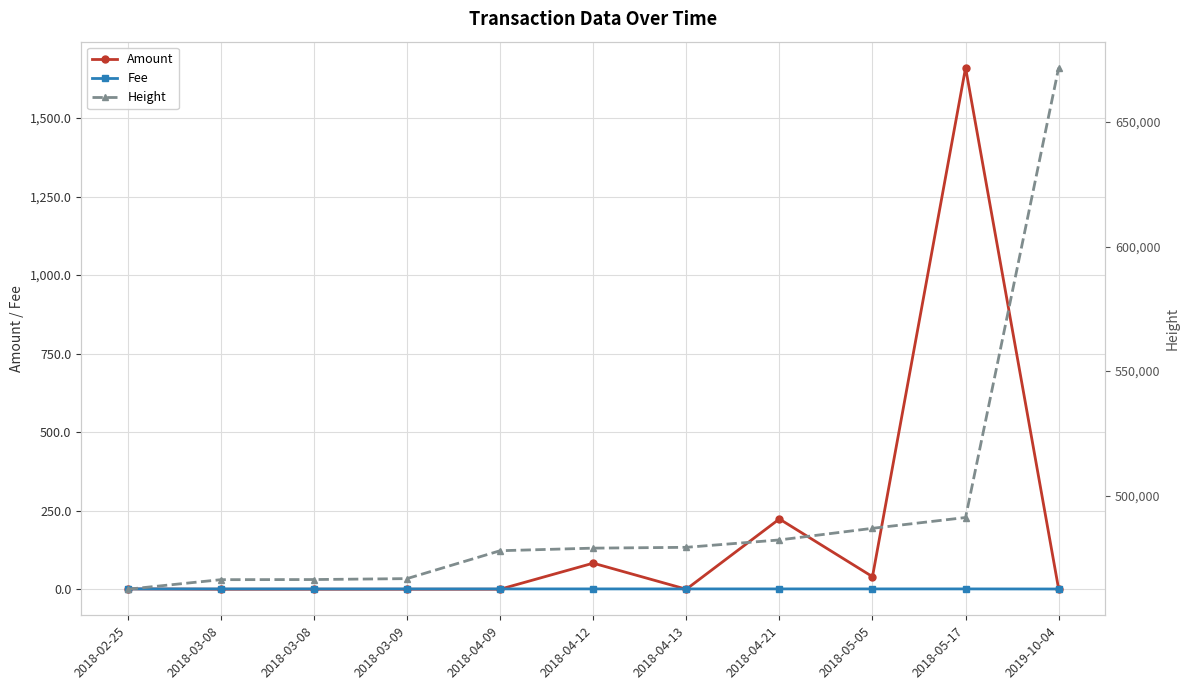

What is the value of the Height point at the 2nd from the left?

466213.0